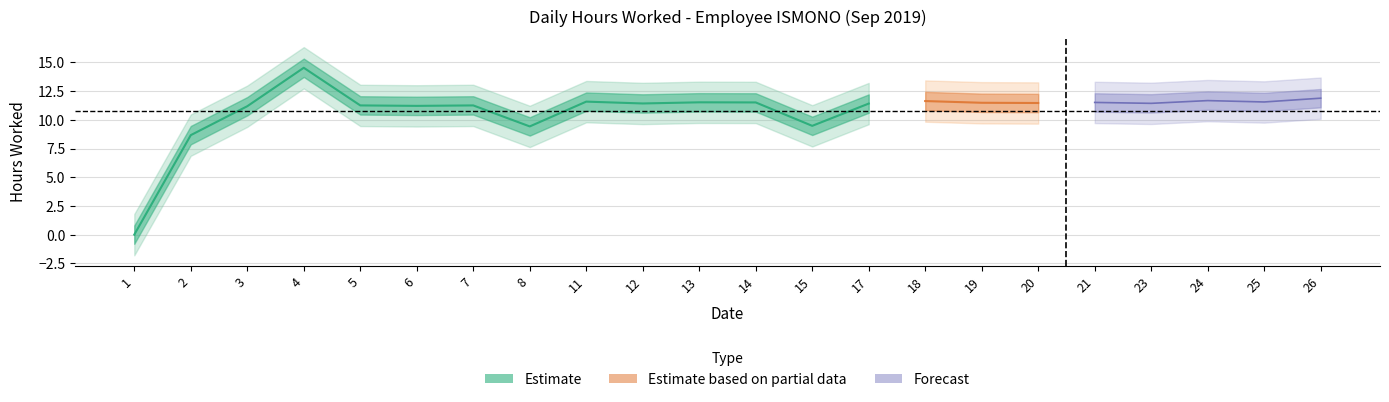

Count the number of values greater than 11.

18